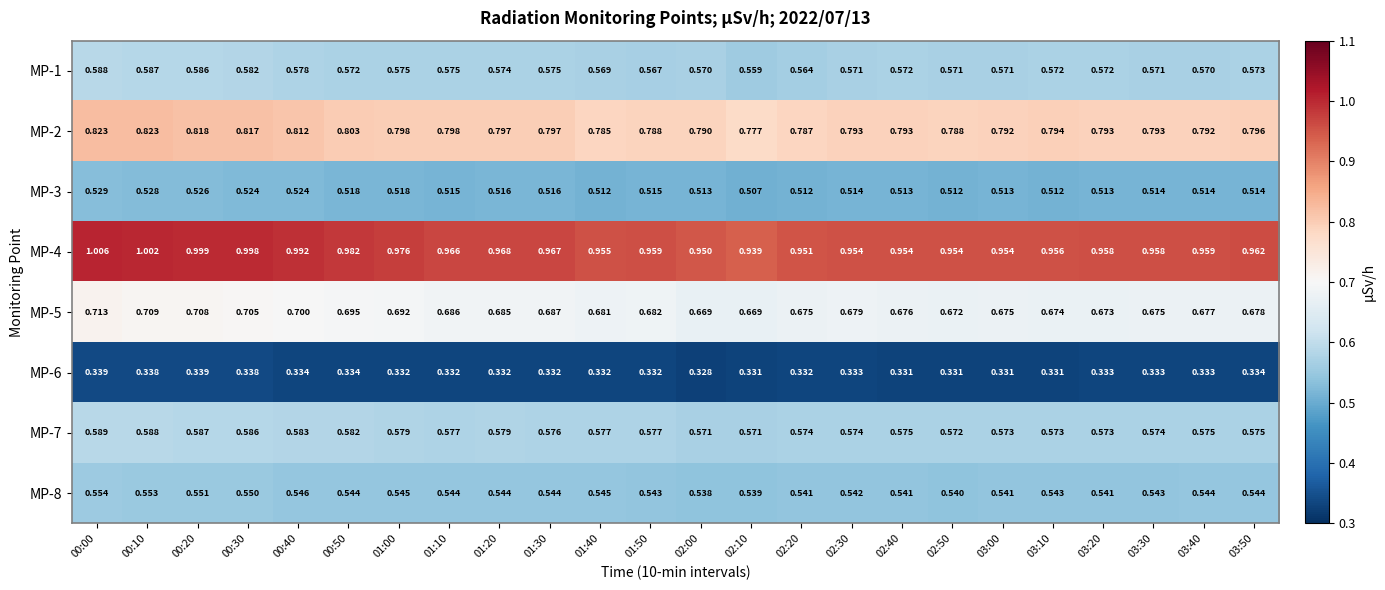

Is the value of MP-6 at 03:00 greater than the value of MP-7 at 01:20?

No